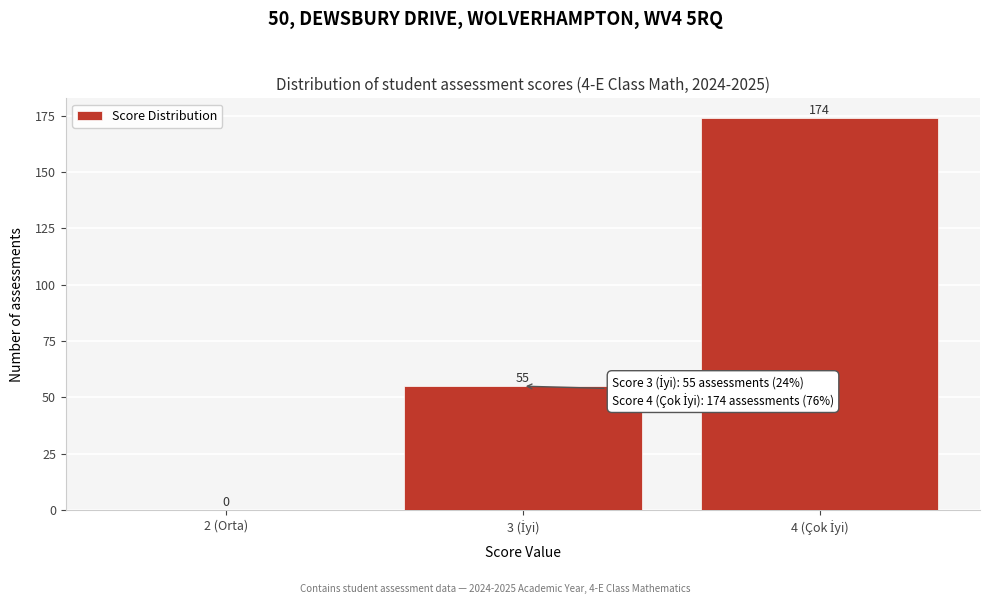

True or false: the data shows -83 at 2 (Orta).

False